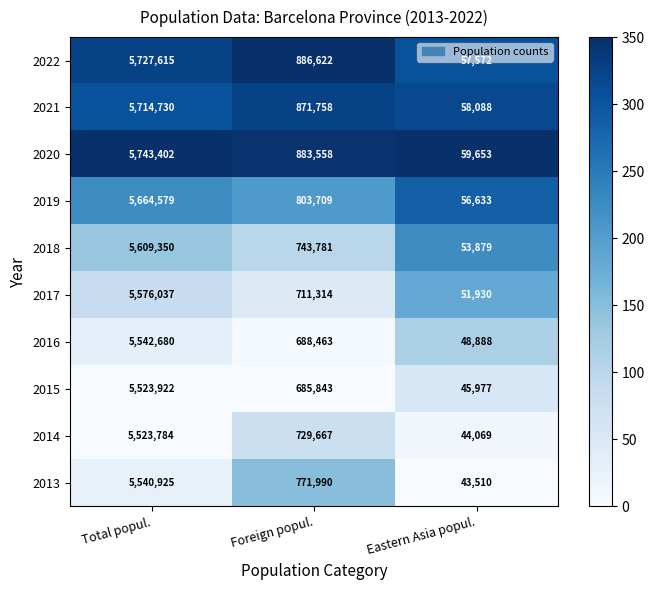

Between Total popul. and Foreign popul., which series saw the biggest shift?

2018